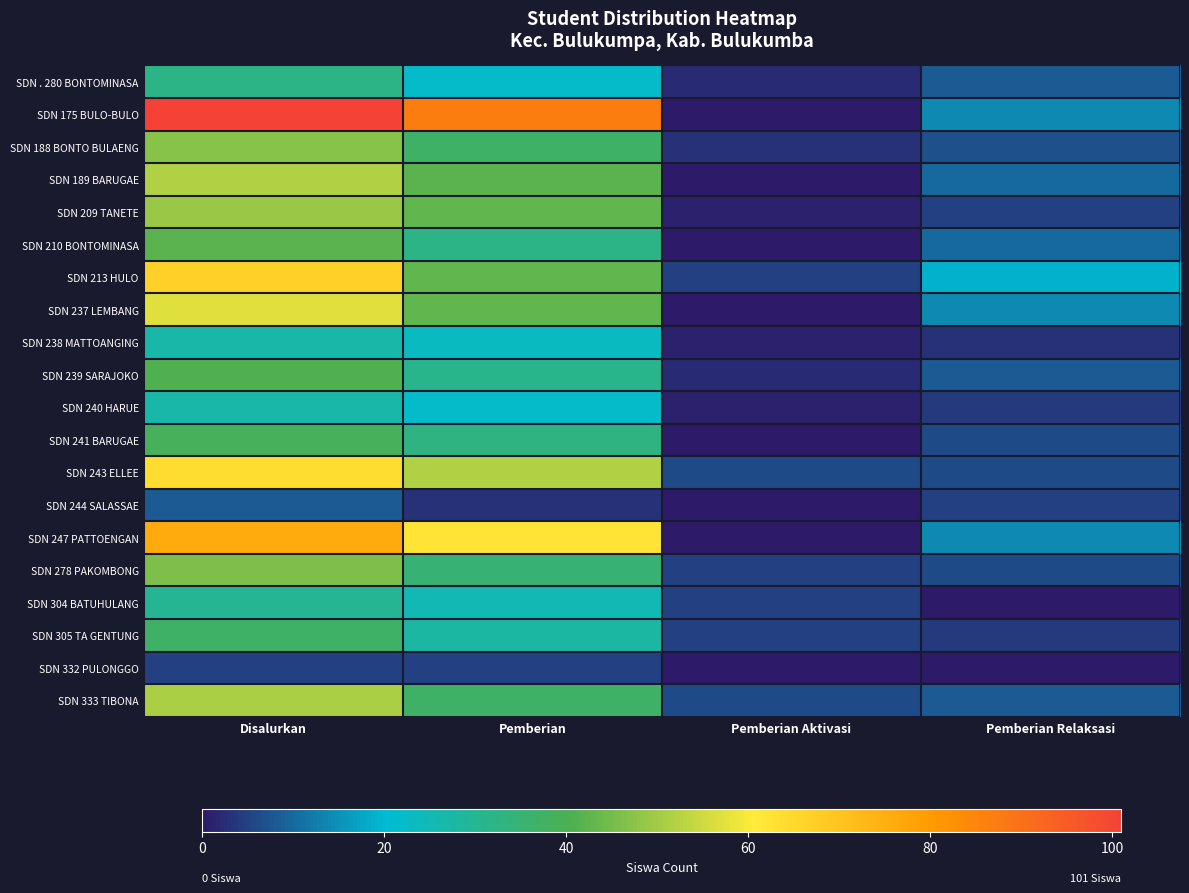

Reading left to right, list all the values displayed in this chart.

SDN . 280 BONTOMINASA: Disalurkan=32	Pemberian=22	Pemberian Aktivasi=2	Pemberian Relaksasi=8
SDN 175 BULO-BULO: Disalurkan=101	Pemberian=87	Pemberian Aktivasi=0	Pemberian Relaksasi=14
SDN 188 BONTO BULAENG: Disalurkan=47	Pemberian=37	Pemberian Aktivasi=3	Pemberian Relaksasi=7
SDN 189 BARUGAE: Disalurkan=52	Pemberian=42	Pemberian Aktivasi=0	Pemberian Relaksasi=10
SDN 209 TANETE: Disalurkan=49	Pemberian=43	Pemberian Aktivasi=1	Pemberian Relaksasi=5
SDN 210 BONTOMINASA: Disalurkan=42	Pemberian=32	Pemberian Aktivasi=0	Pemberian Relaksasi=10
SDN 213 HULO: Disalurkan=67	Pemberian=43	Pemberian Aktivasi=5	Pemberian Relaksasi=19
SDN 237 LEMBANG: Disalurkan=57	Pemberian=43	Pemberian Aktivasi=0	Pemberian Relaksasi=14
SDN 238 MATTOANGING: Disalurkan=27	Pemberian=23	Pemberian Aktivasi=1	Pemberian Relaksasi=3
SDN 239 SARAJOKO: Disalurkan=41	Pemberian=31	Pemberian Aktivasi=2	Pemberian Relaksasi=8
SDN 240 HARUE: Disalurkan=27	Pemberian=22	Pemberian Aktivasi=1	Pemberian Relaksasi=4
SDN 241 BARUGAE: Disalurkan=39	Pemberian=33	Pemberian Aktivasi=0	Pemberian Relaksasi=6
SDN 243 ELLEE: Disalurkan=64	Pemberian=52	Pemberian Aktivasi=6	Pemberian Relaksasi=6
SDN 244 SALASSAE: Disalurkan=8	Pemberian=3	Pemberian Aktivasi=0	Pemberian Relaksasi=5
SDN 247 PATTOENGAN: Disalurkan=76	Pemberian=62	Pemberian Aktivasi=0	Pemberian Relaksasi=14
SDN 278 PAKOMBONG: Disalurkan=46	Pemberian=35	Pemberian Aktivasi=5	Pemberian Relaksasi=6
SDN 304 BATUHULANG: Disalurkan=30	Pemberian=25	Pemberian Aktivasi=5	Pemberian Relaksasi=0
SDN 305 TA GENTUNG: Disalurkan=37	Pemberian=28	Pemberian Aktivasi=5	Pemberian Relaksasi=4
SDN 332 PULONGGO: Disalurkan=5	Pemberian=5	Pemberian Aktivasi=0	Pemberian Relaksasi=0
SDN 333 TIBONA: Disalurkan=51	Pemberian=37	Pemberian Aktivasi=6	Pemberian Relaksasi=8